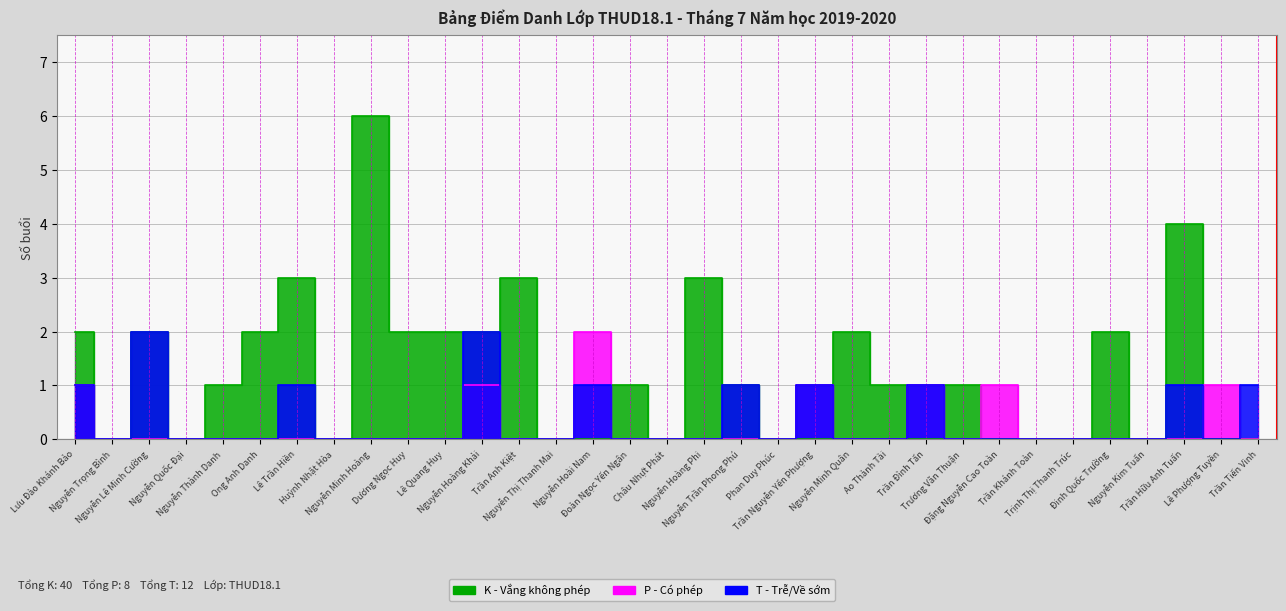

Reading left to right, extract all data points from this chart.

K: 2	0	2	0	1	2	3	0	6	2	2	2	3	0	0	1	0	3	1	0	0	2	1	0	1	0	0	0	2	0	4	0	0
P: 1	0	0	0	0	0	0	0	0	0	0	1	0	0	2	0	0	0	0	0	1	0	0	1	0	1	0	0	0	0	0	1	0
T: 1	0	2	0	0	0	1	0	0	0	0	2	0	0	1	0	0	0	1	0	1	0	0	1	0	0	0	0	0	0	1	0	1